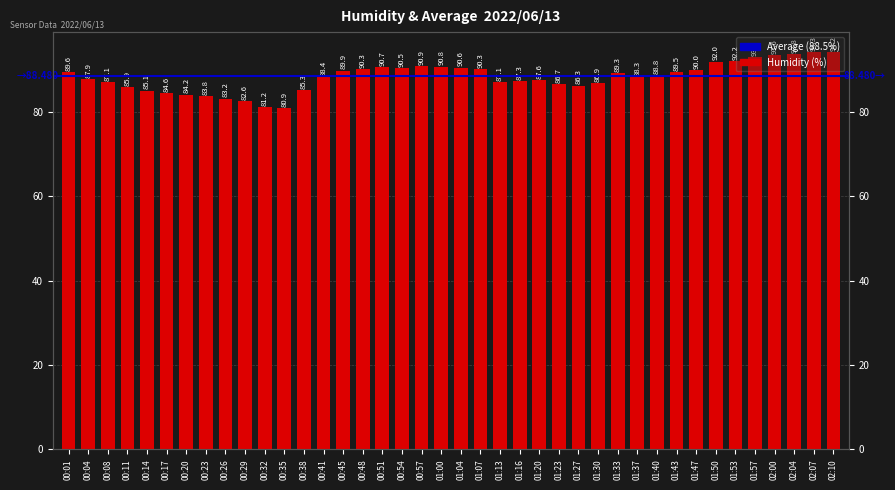

What is the label of the 15th bar from the right?

01:23